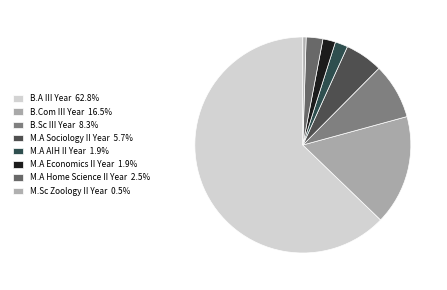

How many slices are in this pie chart?

8